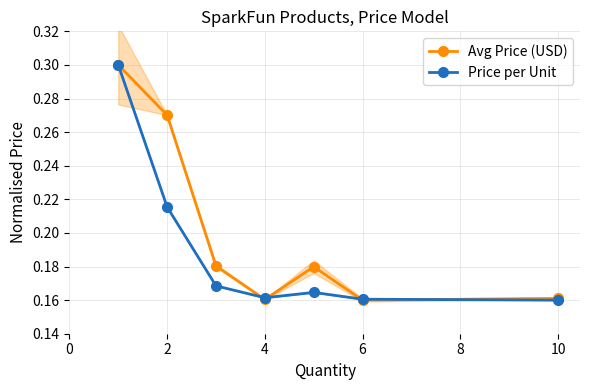

How many intersections are there between Avg Price (USD) and Price per Unit?

4